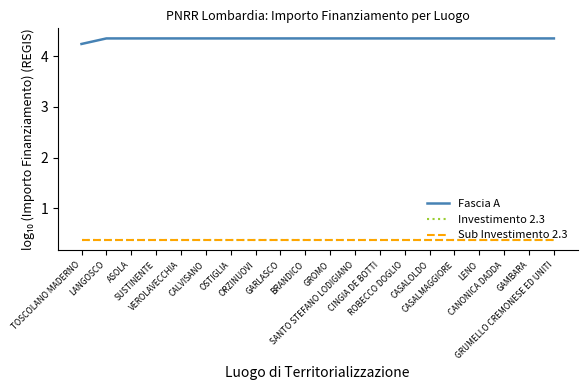

The Investimento 2.3 series shows 0.4 at GARLASCO. True or false?

True